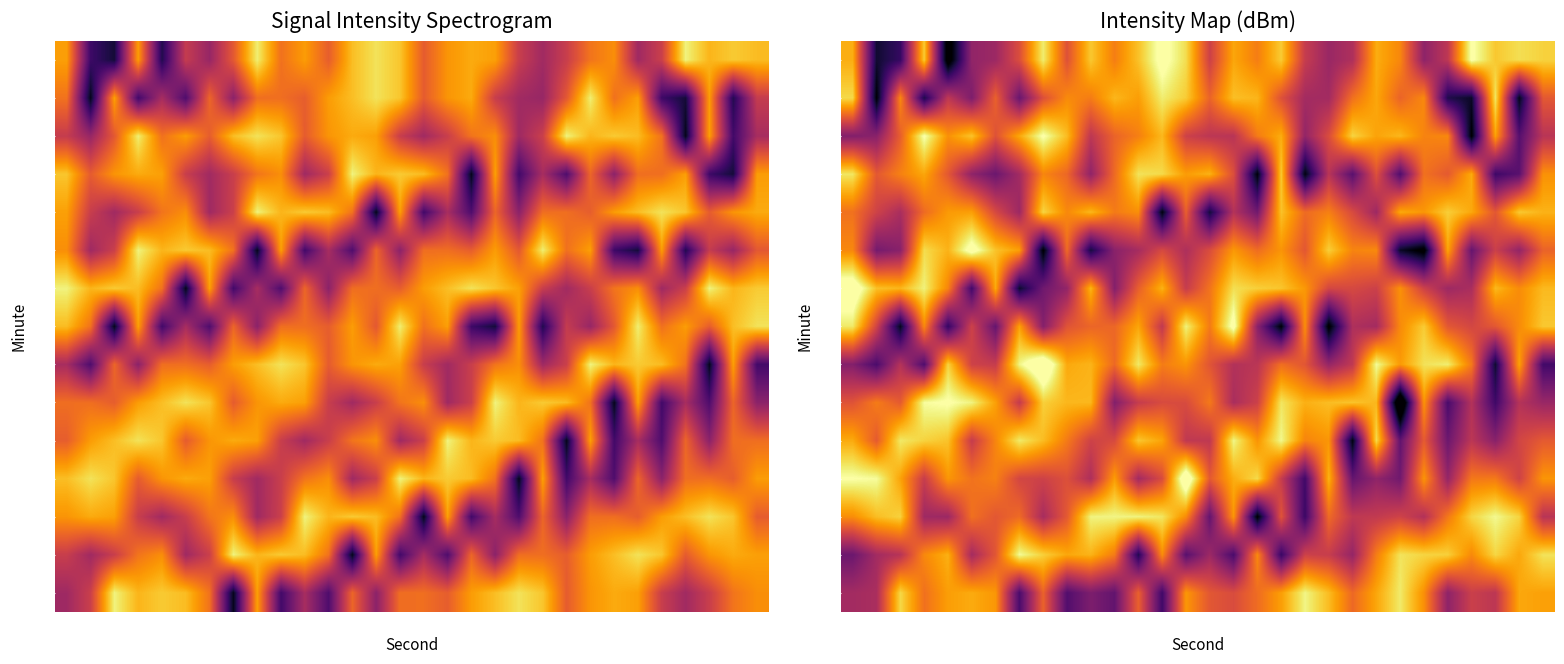

What is the total value across all series at 29?

-1965.6